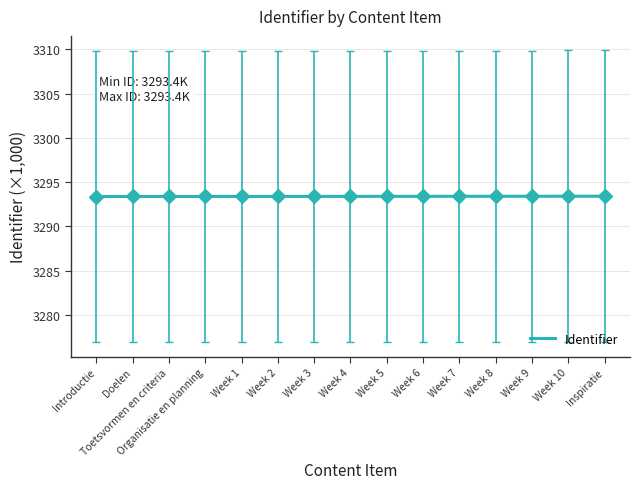

What position from the right is Week 8?

4